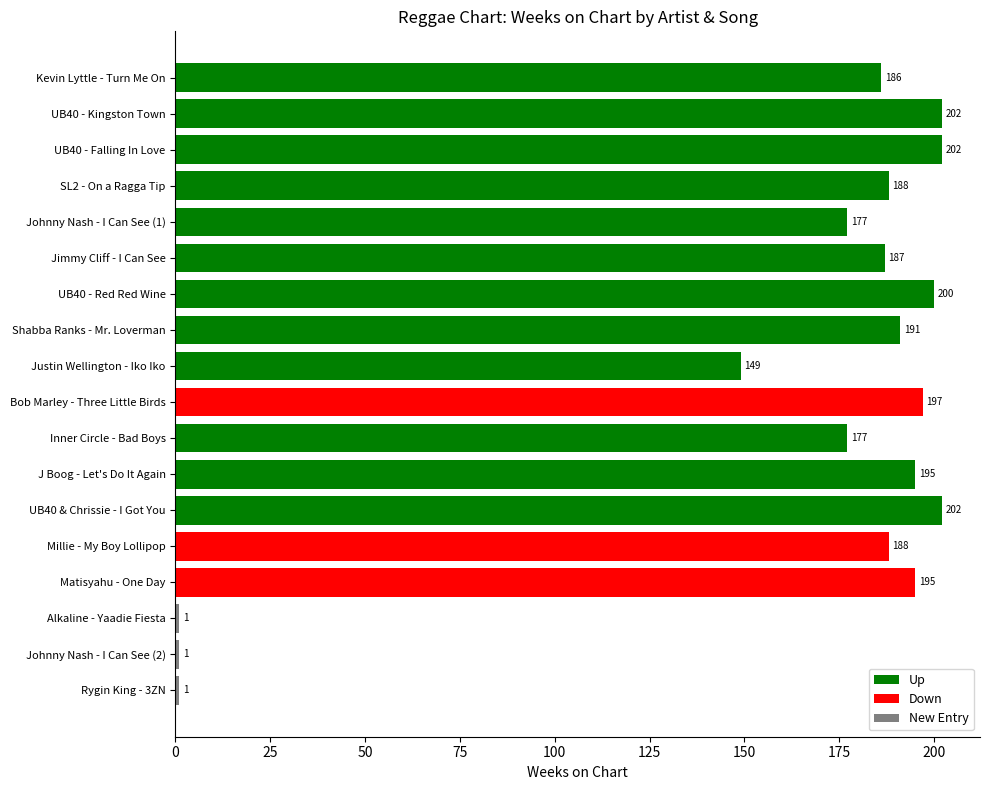

What position from the top is SL2 - On a Ragga Tip?

4